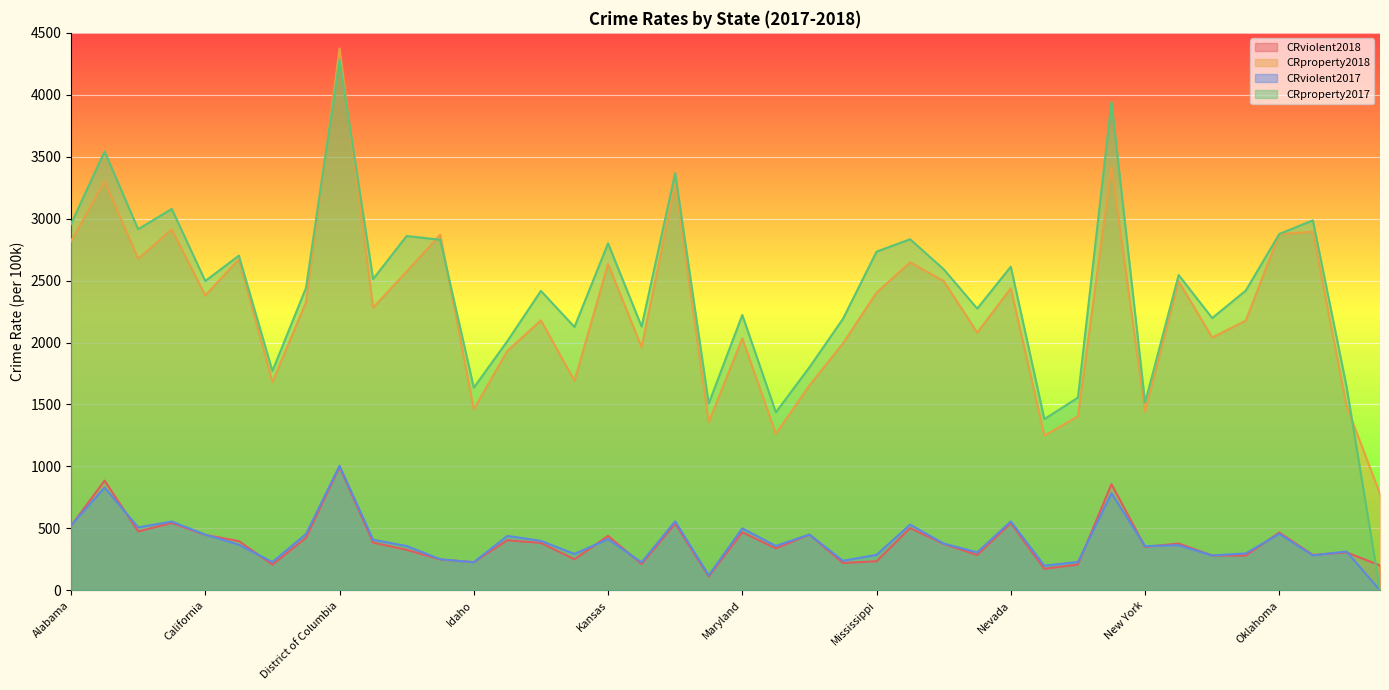

What are all the series names shown in the legend?

CRviolent2018, CRproperty2018, CRviolent2017, CRproperty2017